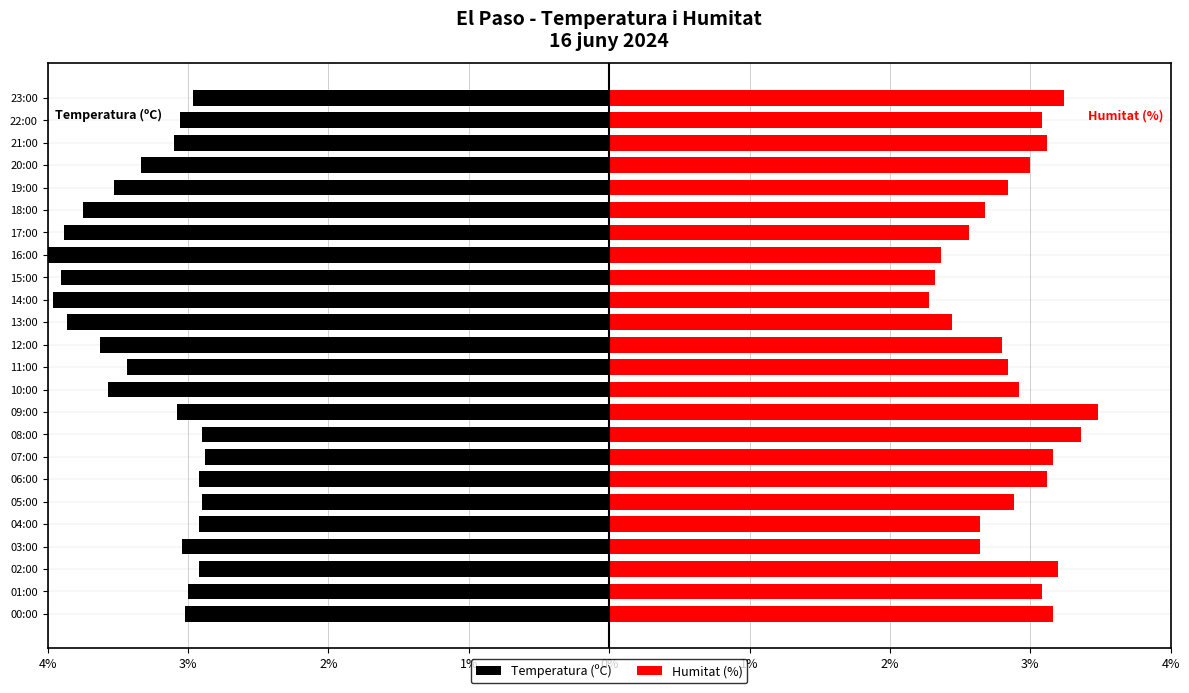

Is it true that Humitat (%) equals 4.2 at 20:00?

False